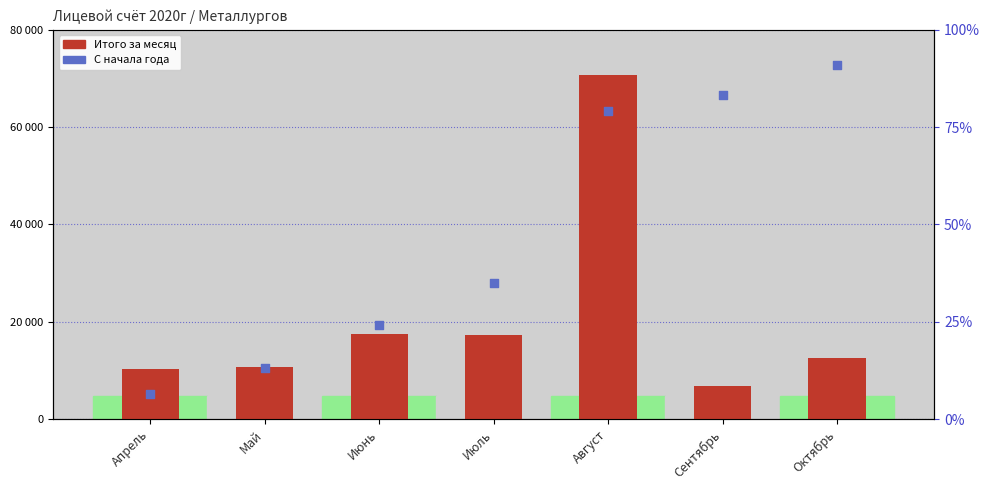

Which series reaches the maximum Y coordinate?

С начала года (накопительно)